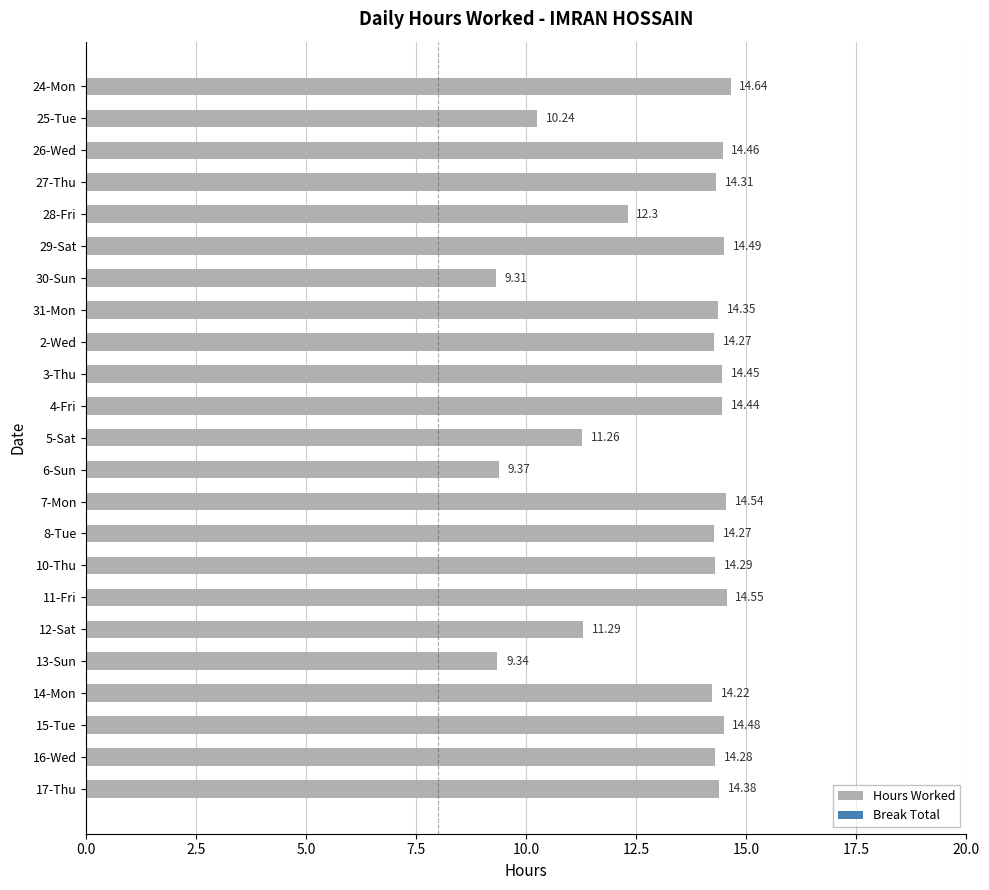

Which has a higher value, 24-Mon or 27-Thu?

24-Mon